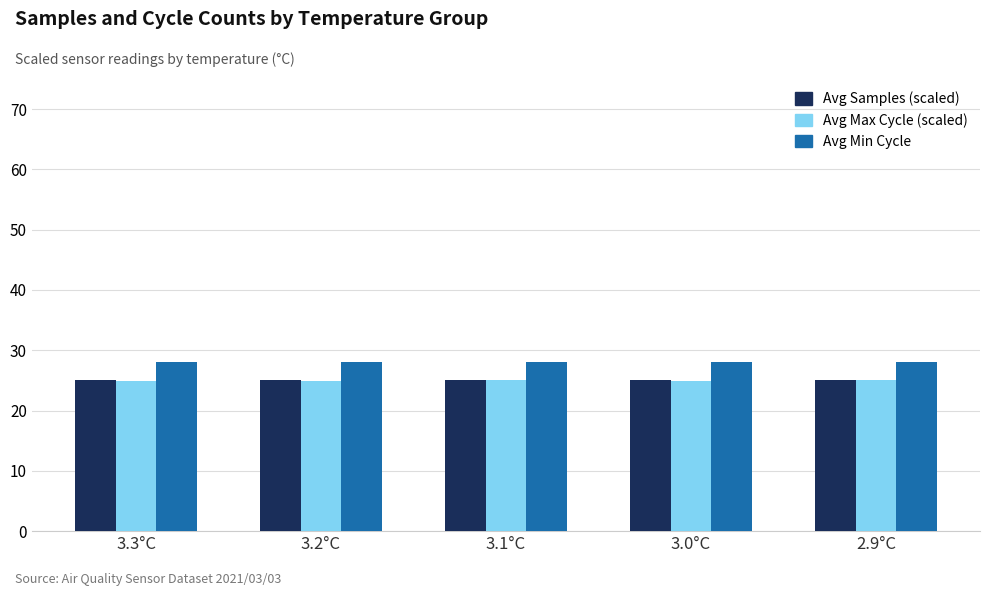

The Avg Samples (scaled) series shows 25.1 at 2.9°C. True or false?

True